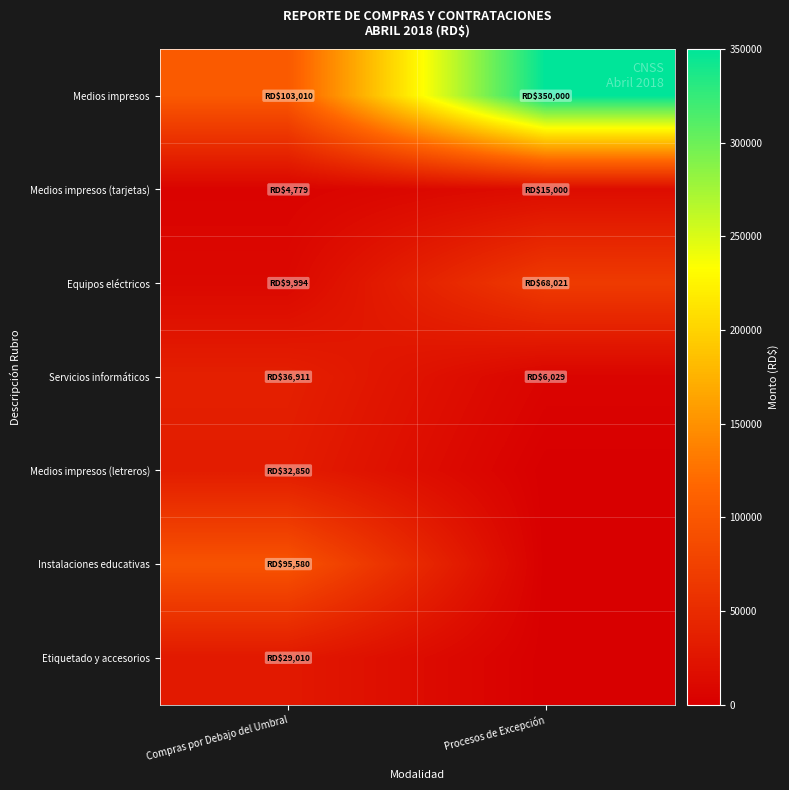

Reading left to right, what are all the values shown in this chart?

Medios impresos: Compras por Debajo del Umbral=103010	Procesos de Excepción=350000
Medios impresos (tarjetas): Compras por Debajo del Umbral=4779	Procesos de Excepción=15000
Equipos eléctricos: Compras por Debajo del Umbral=9994	Procesos de Excepción=68021
Servicios informáticos: Compras por Debajo del Umbral=36911	Procesos de Excepción=6029
Medios impresos (letreros): Compras por Debajo del Umbral=32850	Procesos de Excepción=0
Instalaciones educativas: Compras por Debajo del Umbral=95580	Procesos de Excepción=0
Etiquetado y accesorios: Compras por Debajo del Umbral=29010	Procesos de Excepción=0